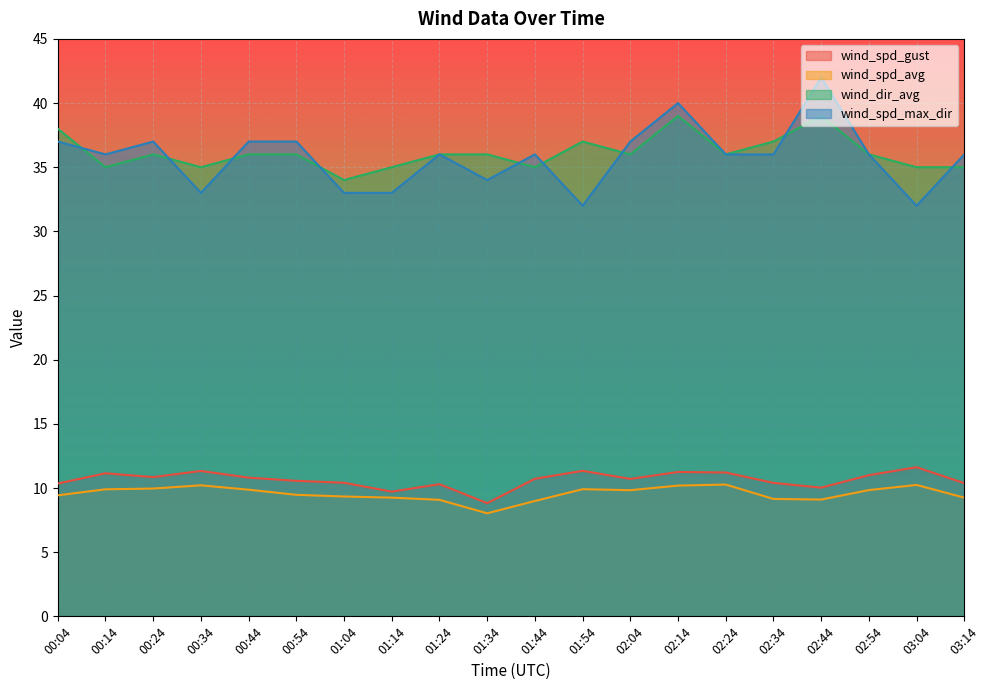

The wind_dir_avg series shows 19.0 at 00:04. True or false?

False